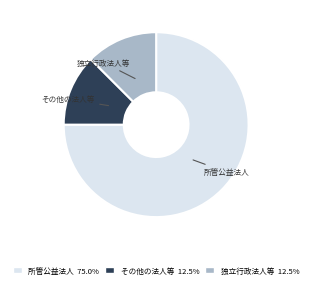

Is the sum of 所管公益法人 and 独立行政法人等 greater than half?

Yes